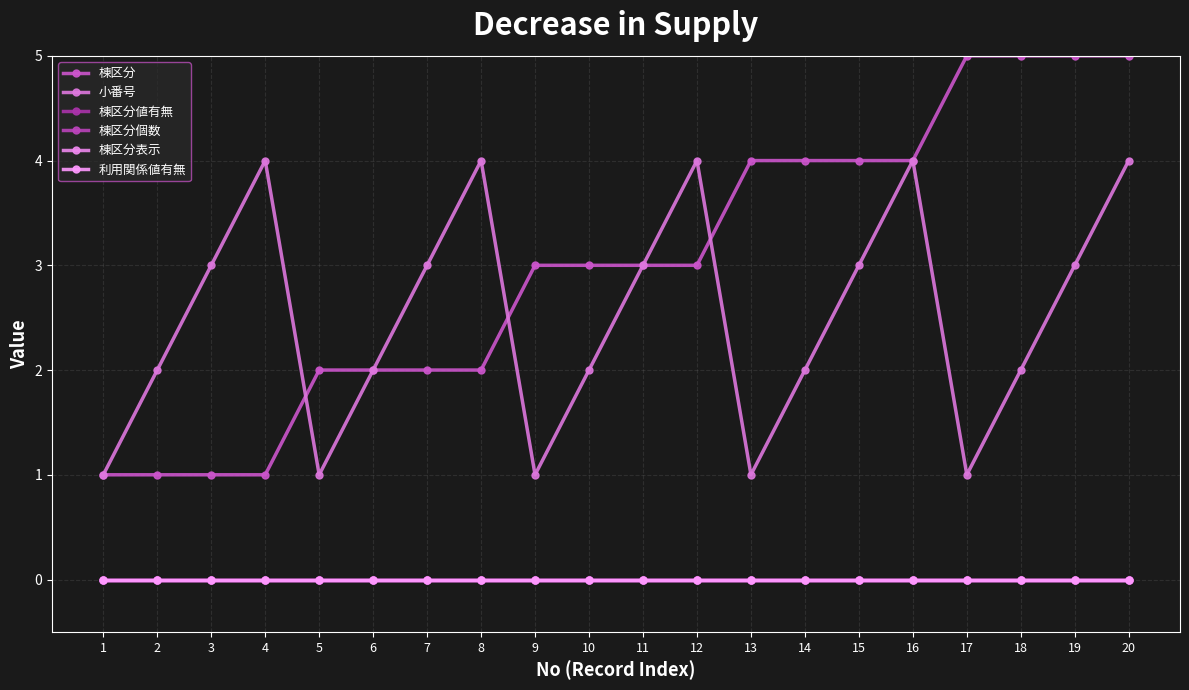

Does the chart have visible grid lines?

Yes